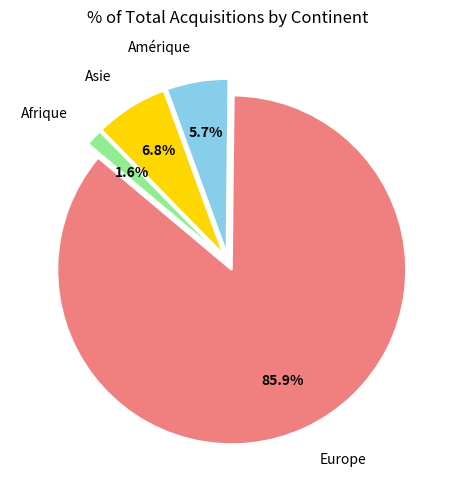

Is there any slice that represents more than half of the pie?

Yes